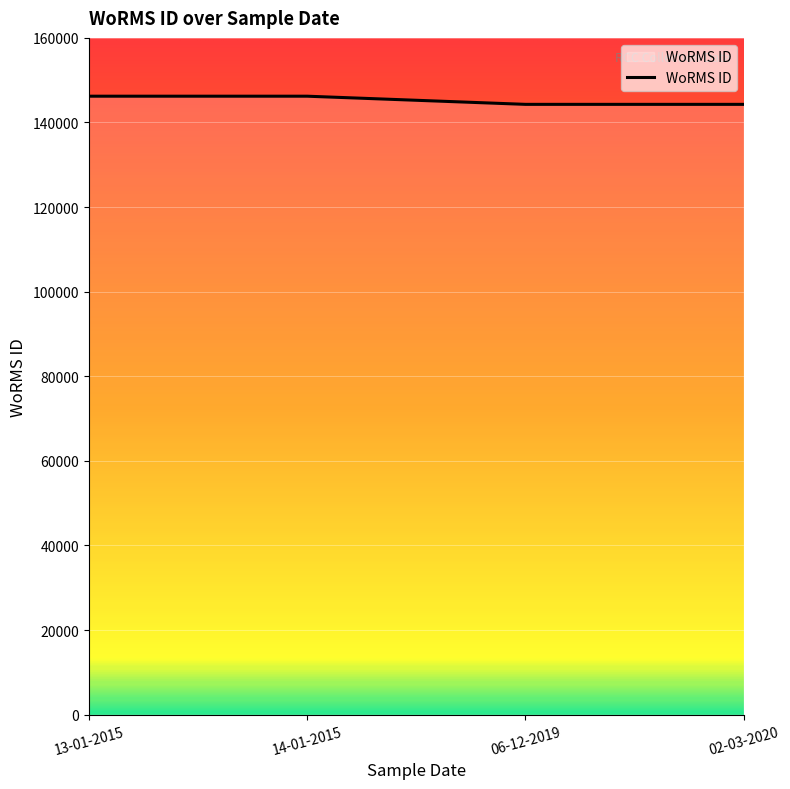

True or false: the data has more than 1 interior local peaks.

False